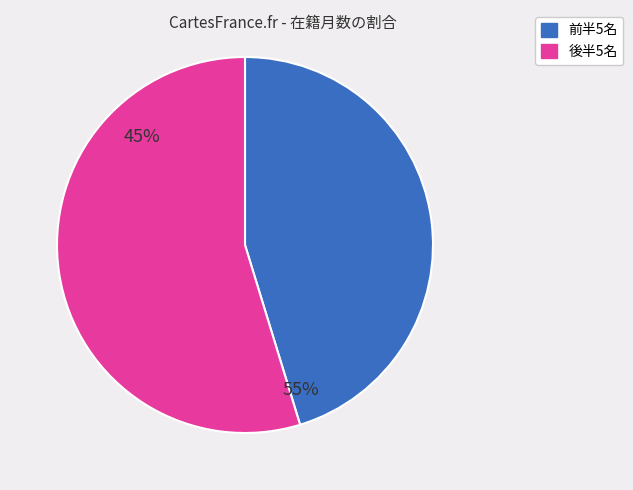

Is there a majority slice in this chart?

Yes